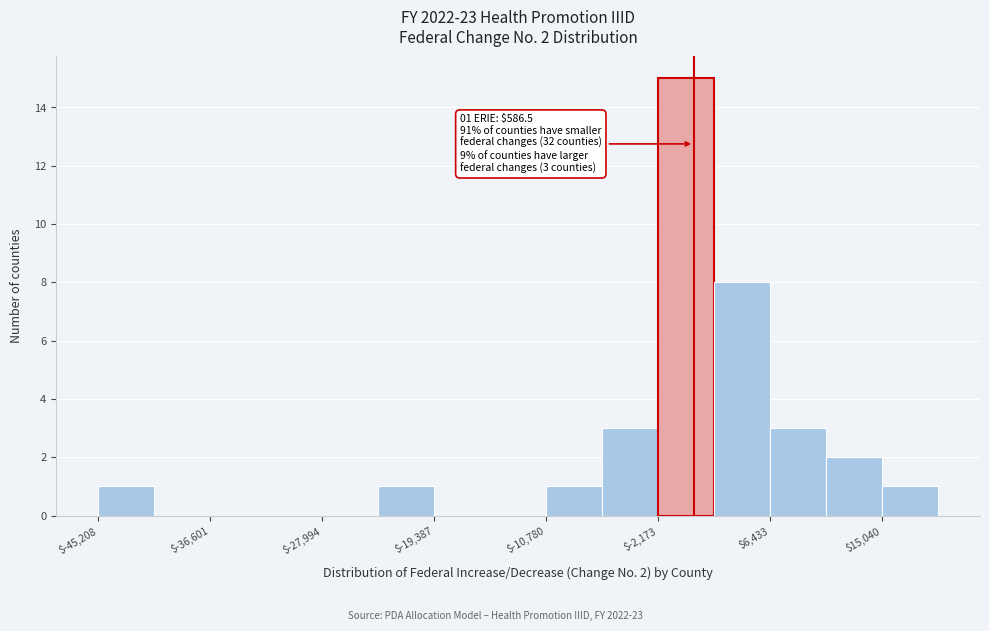

Over which range of the x-axis is the bar tallest?

-2000 to 2000